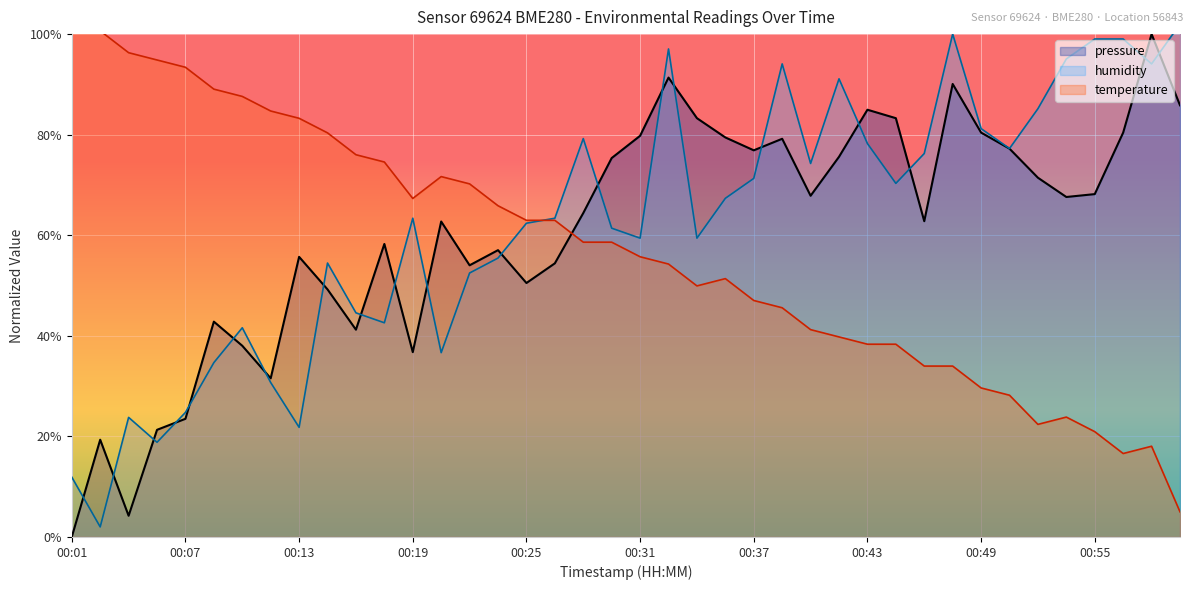

At which label is temperature closest to 55?

00:31